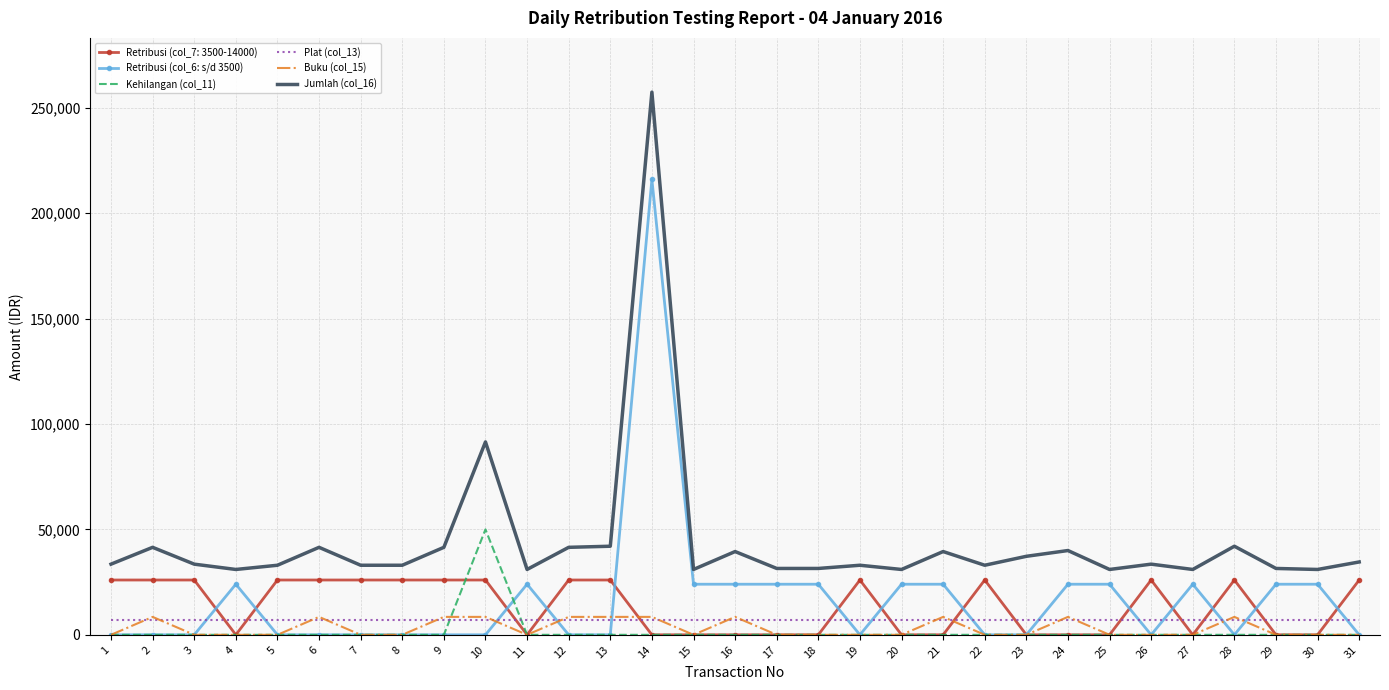

What is the average value of the Retribusi (col_6: s/d 3500) series?

17032